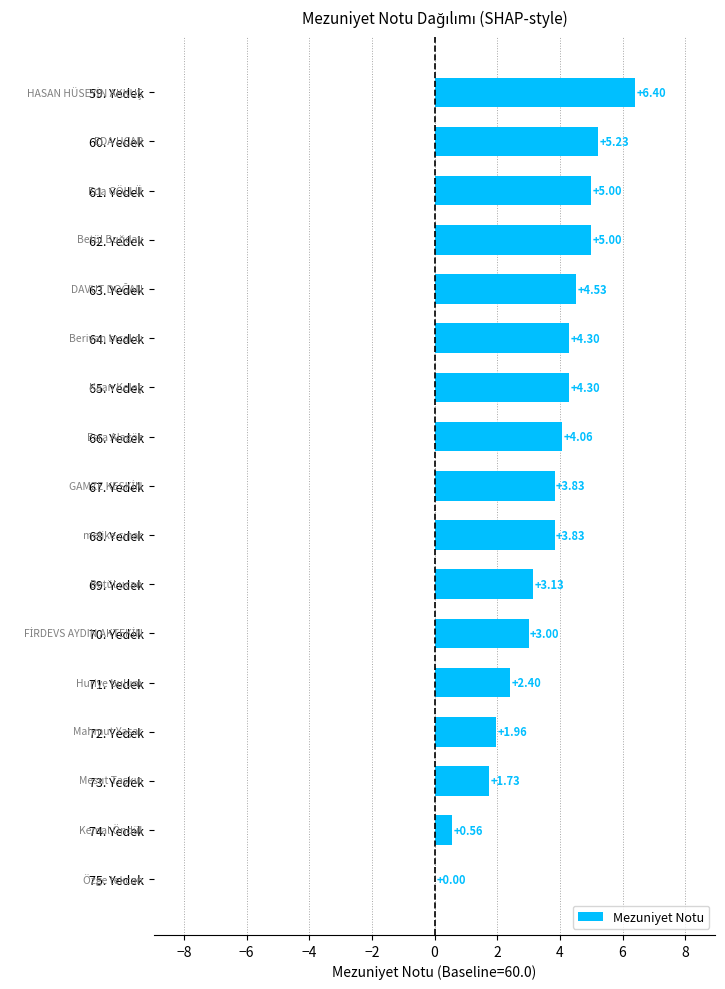

Does the chart contain stacked bars?

No